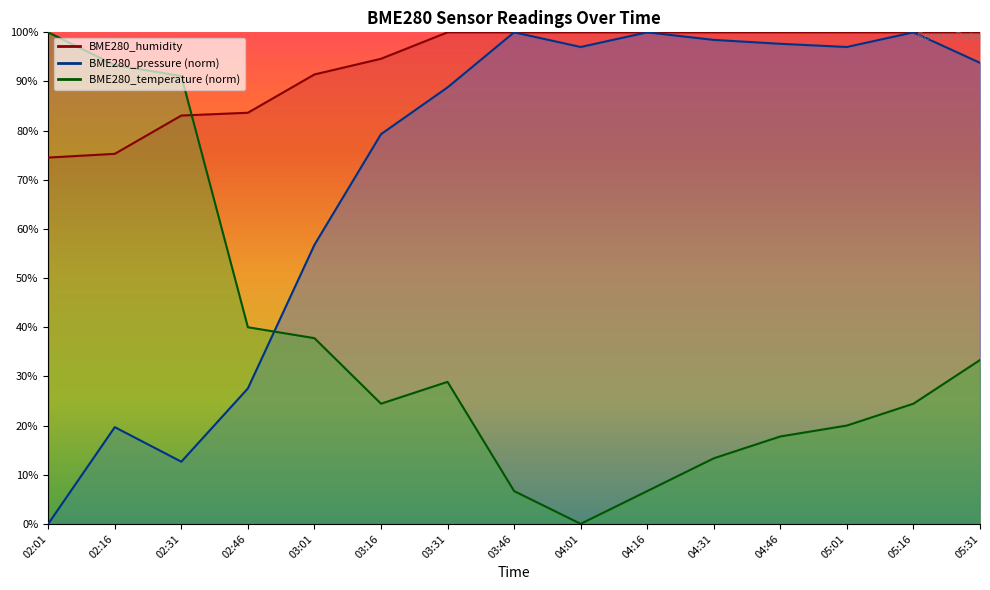

True or false: BME280_humidity and BME280_pressure_norm cross at least once.

False